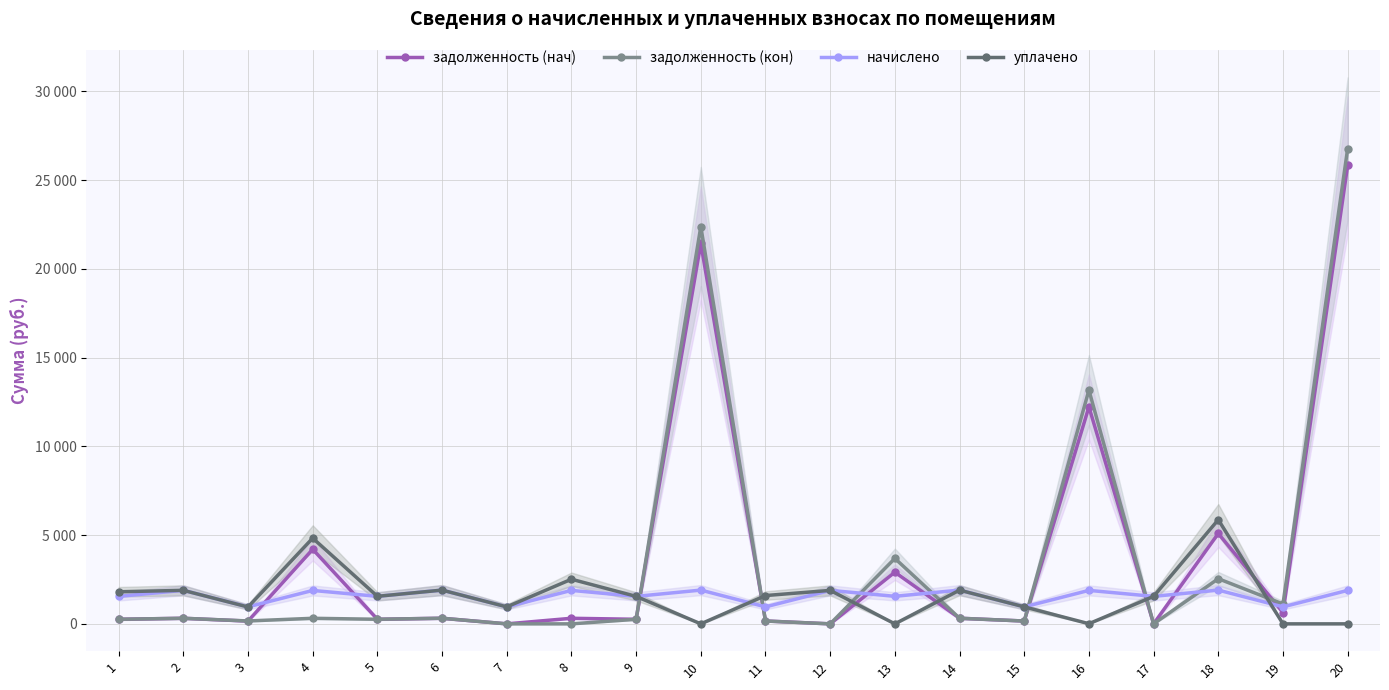

How many lines are shown in the chart?

4